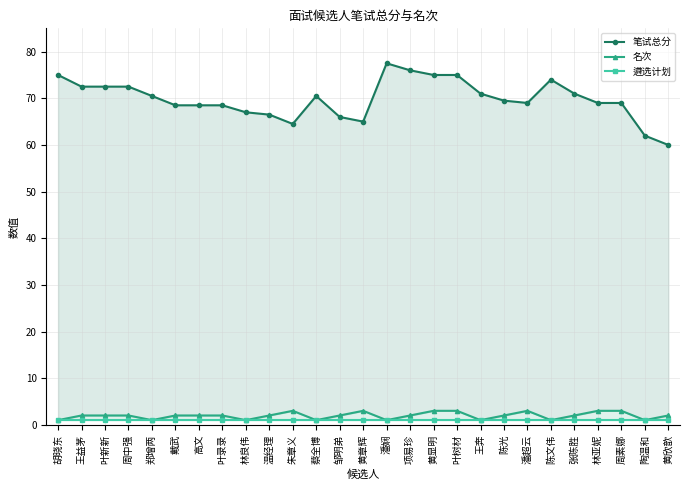

True or false: 遴选计划 has a value of 0.4 at 林亚妮.

False